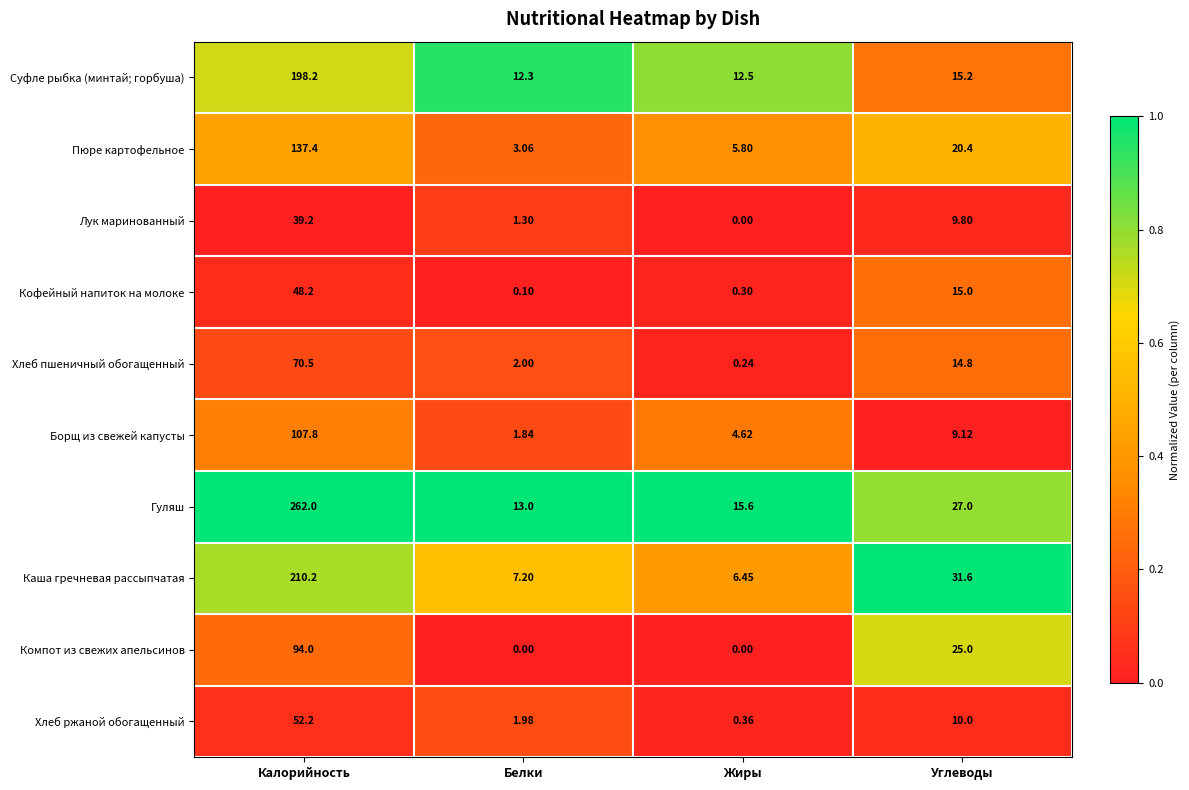

Which series has the largest range (max minus min)?

Гуляш